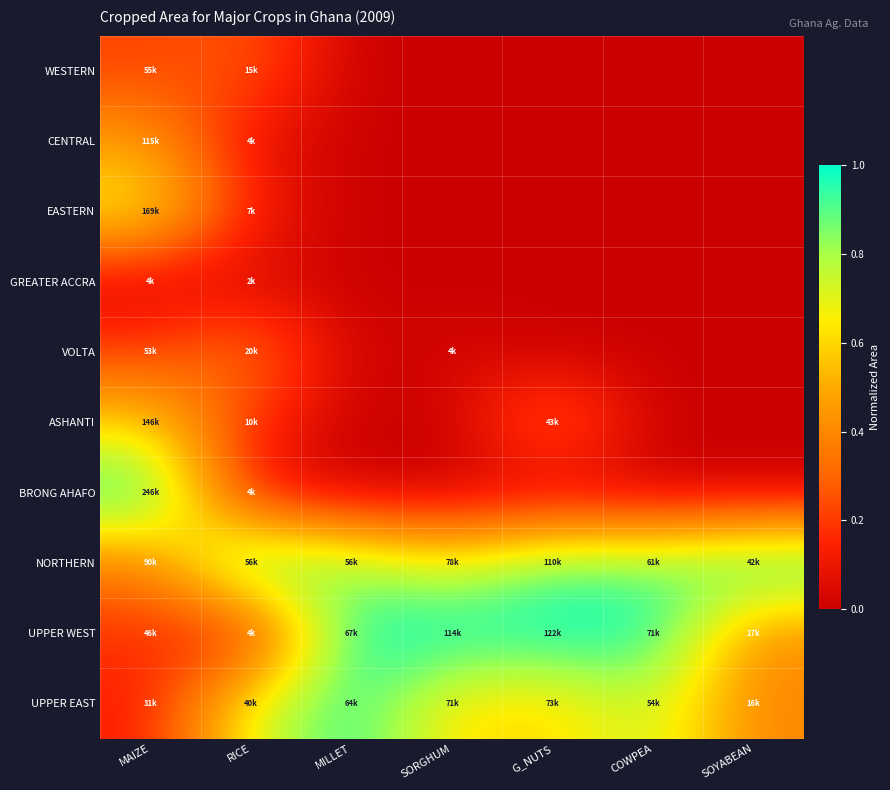

Reading left to right, transcribe all the data shown in this chart.

WESTERN: MAIZE=0.2	RICE=0.3	MILLET=0.0	SORGHUM=0.0	G_NUTS=0.0	COWPEA=0.0	SOYABEAN=0.0
CENTRAL: MAIZE=0.5	RICE=0.1	MILLET=0.0	SORGHUM=0.0	G_NUTS=0.0	COWPEA=0.0	SOYABEAN=0.0
EASTERN: MAIZE=0.7	RICE=0.1	MILLET=0.0	SORGHUM=0.0	G_NUTS=0.0	COWPEA=0.0	SOYABEAN=0.0
GREATER ACCRA: MAIZE=0.0	RICE=0.0	MILLET=0.0	SORGHUM=0.0	G_NUTS=0.0	COWPEA=0.0	SOYABEAN=0.0
VOLTA: MAIZE=0.2	RICE=0.4	MILLET=0.0	SORGHUM=0.0	G_NUTS=0.0	COWPEA=0.0	SOYABEAN=0.0
ASHANTI: MAIZE=0.6	RICE=0.2	MILLET=0.0	SORGHUM=0.0	G_NUTS=0.4	COWPEA=0.0	SOYABEAN=0.0
BRONG AHAFO: MAIZE=1.0	RICE=0.1	MILLET=0.0	SORGHUM=0.0	G_NUTS=0.0	COWPEA=0.0	SOYABEAN=0.0
NORTHERN: MAIZE=0.4	RICE=1.0	MILLET=0.8	SORGHUM=0.7	G_NUTS=0.9	COWPEA=0.9	SOYABEAN=1.0
UPPER WEST: MAIZE=0.2	RICE=0.1	MILLET=1.0	SORGHUM=1.0	G_NUTS=1.0	COWPEA=1.0	SOYABEAN=0.4
UPPER EAST: MAIZE=0.1	RICE=0.7	MILLET=1.0	SORGHUM=0.6	G_NUTS=0.6	COWPEA=0.8	SOYABEAN=0.4